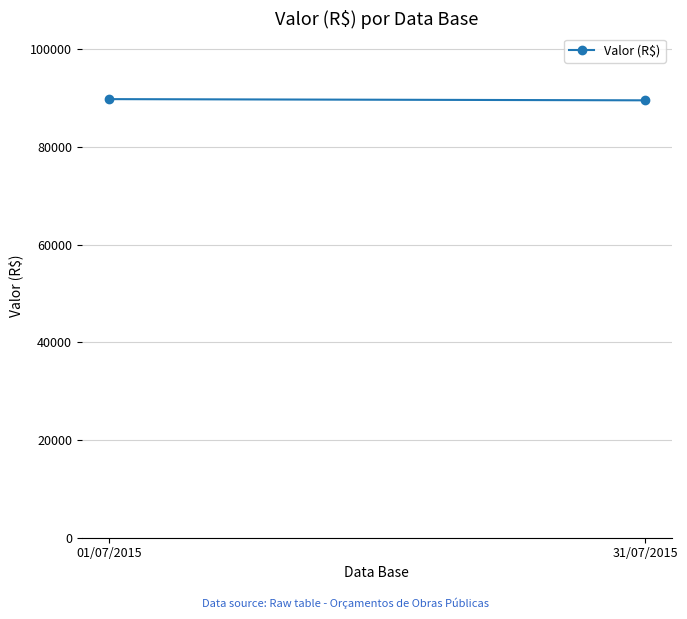

How many values exceed 89787?

1